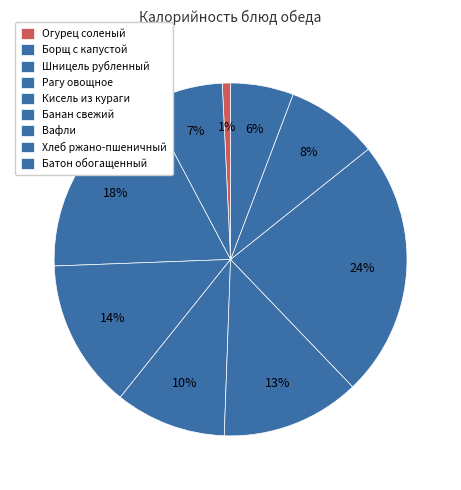

To the nearest percent, what is the combined percentage of Вафли and Кисель из кураги?

34%